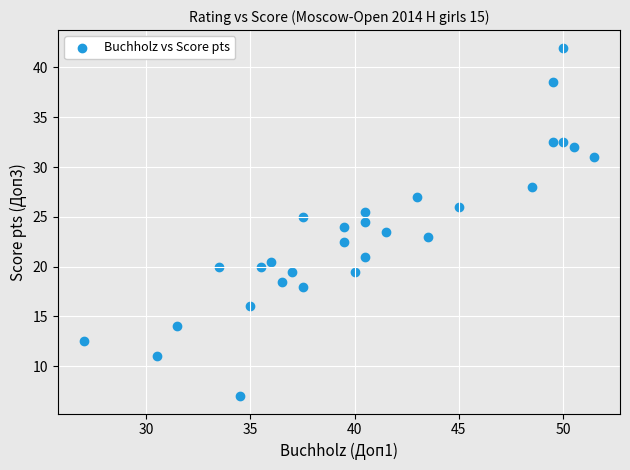

What is the range of X values (max minus min)?

24.5